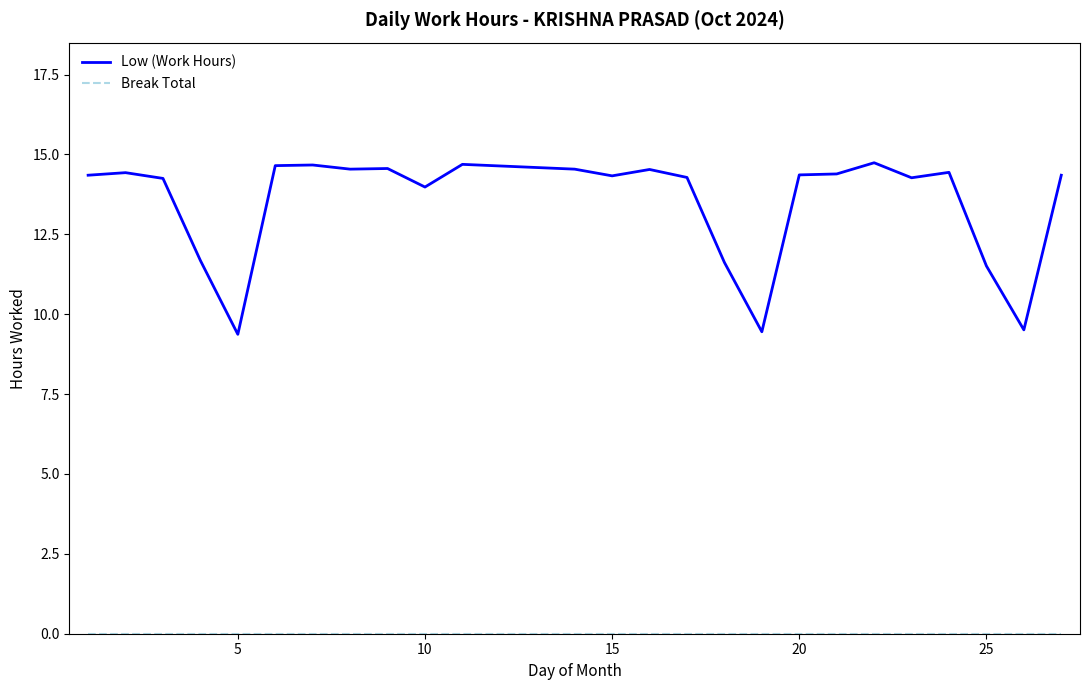

What is the greatest value displayed?

14.7